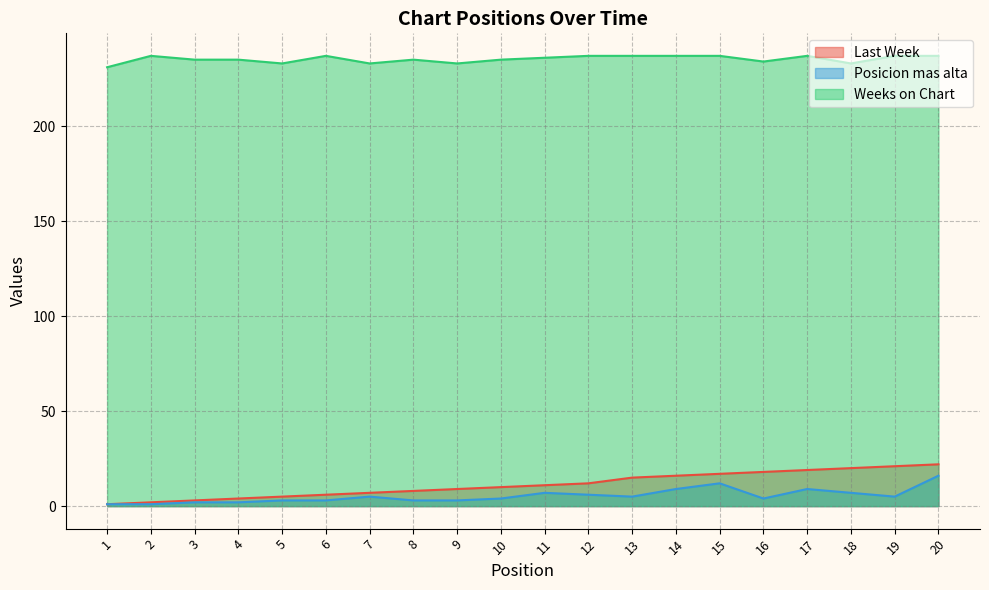

What is the sum of all Posicion mas alta values?

107